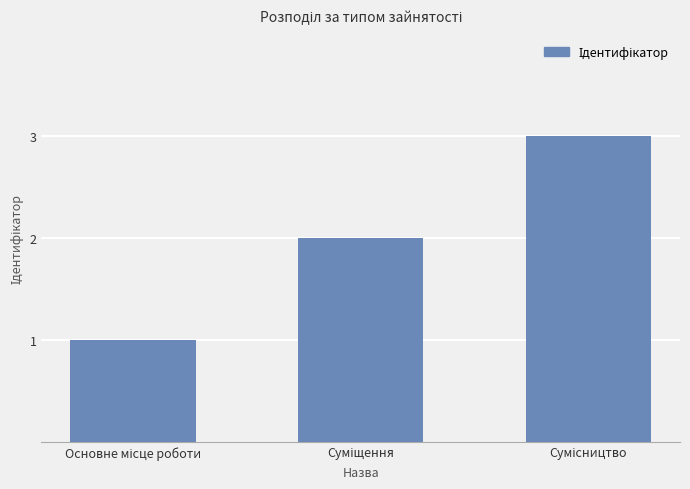

What is the sum of all values?

6